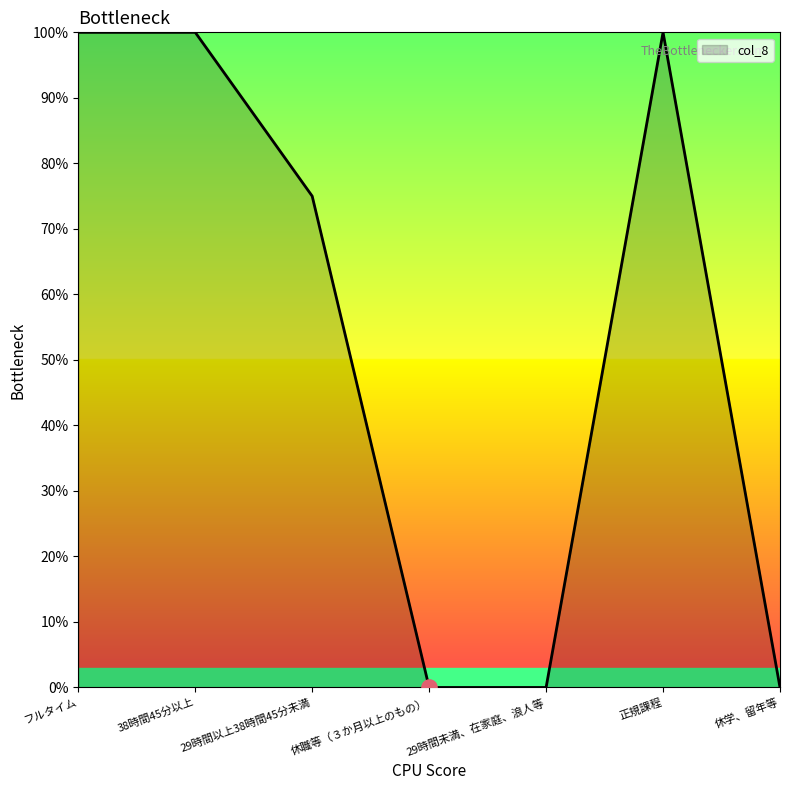

Which has a higher value, 休職等（３か月以上のもの） or 休学、留年等?

休職等（３か月以上のもの）